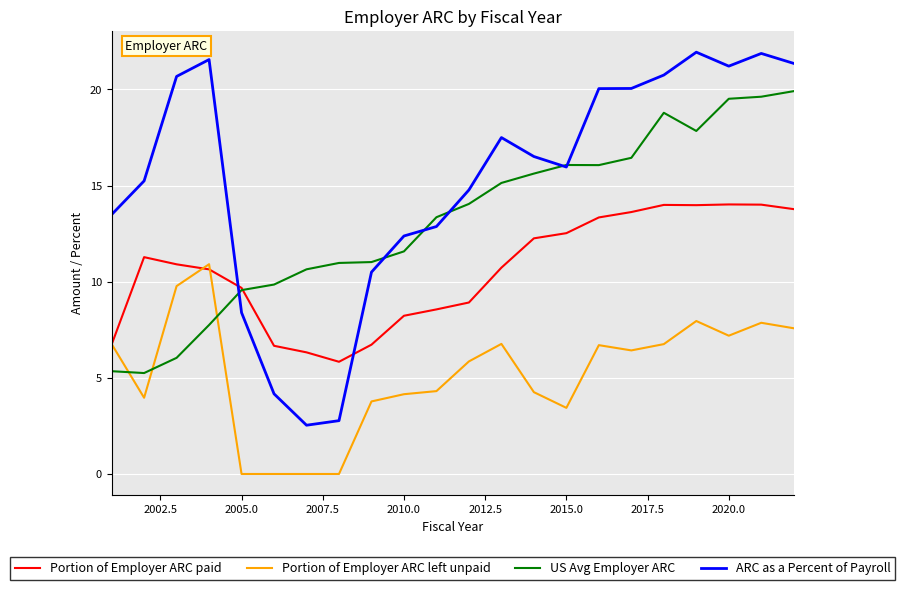

Which series has the largest total across all categories?

ARC as a Percent of Payroll